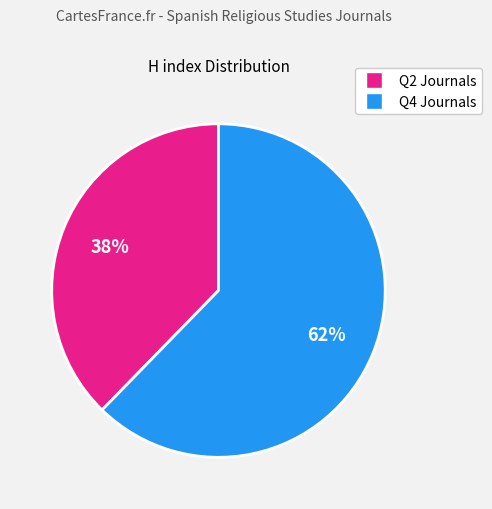

To the nearest percent, what is the average slice percentage?

50%